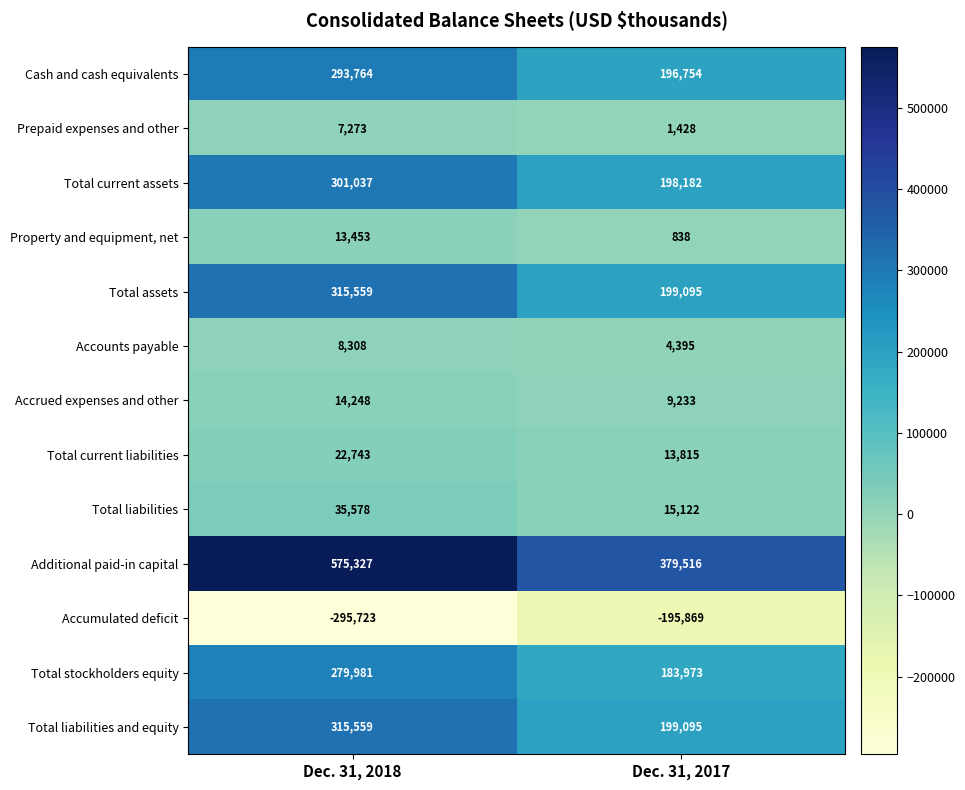

What is the minimum value shown in the chart?

-295723